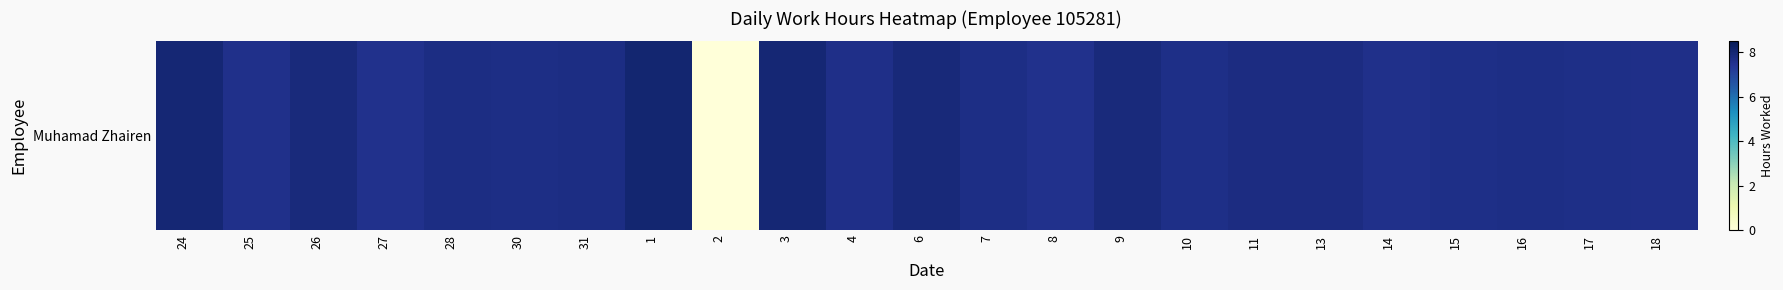

Is it true that the value at 7 is 4.1?

False